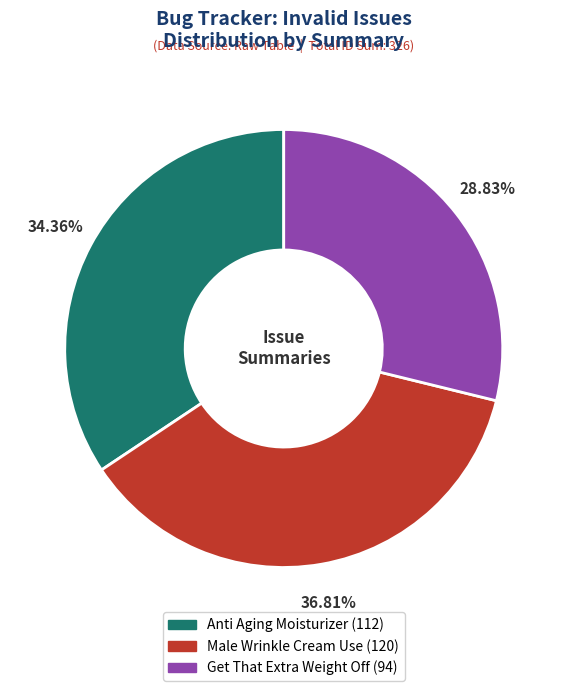

Which has a higher value, Anti Aging Moisturizer or Male Wrinkle Cream Use?

Male Wrinkle Cream Use